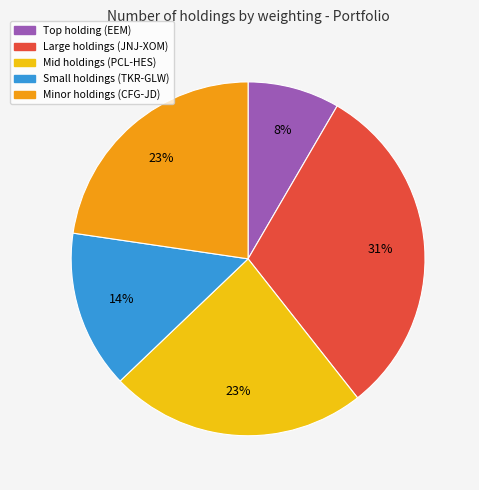

Is there any slice that represents more than half of the pie?

No